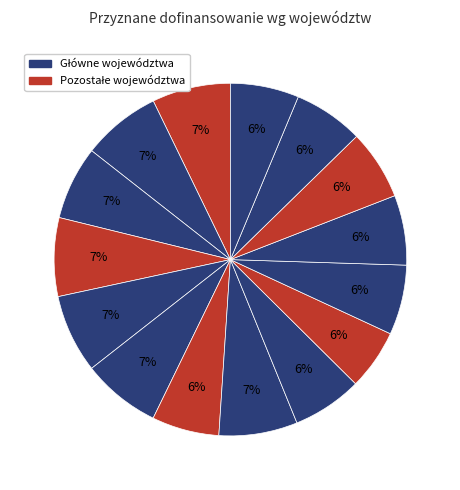

Does any single category account for the majority?

No